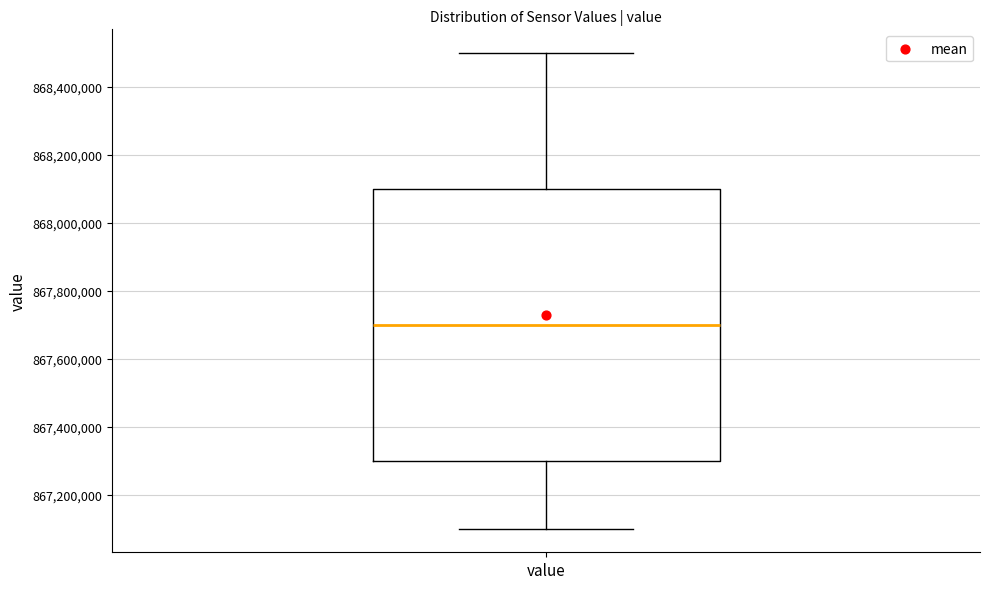

Where does the upper whisker of the box for value end on the y-axis? The values are not printed on the chart, so give them approximately, as read against the axis.

868500000